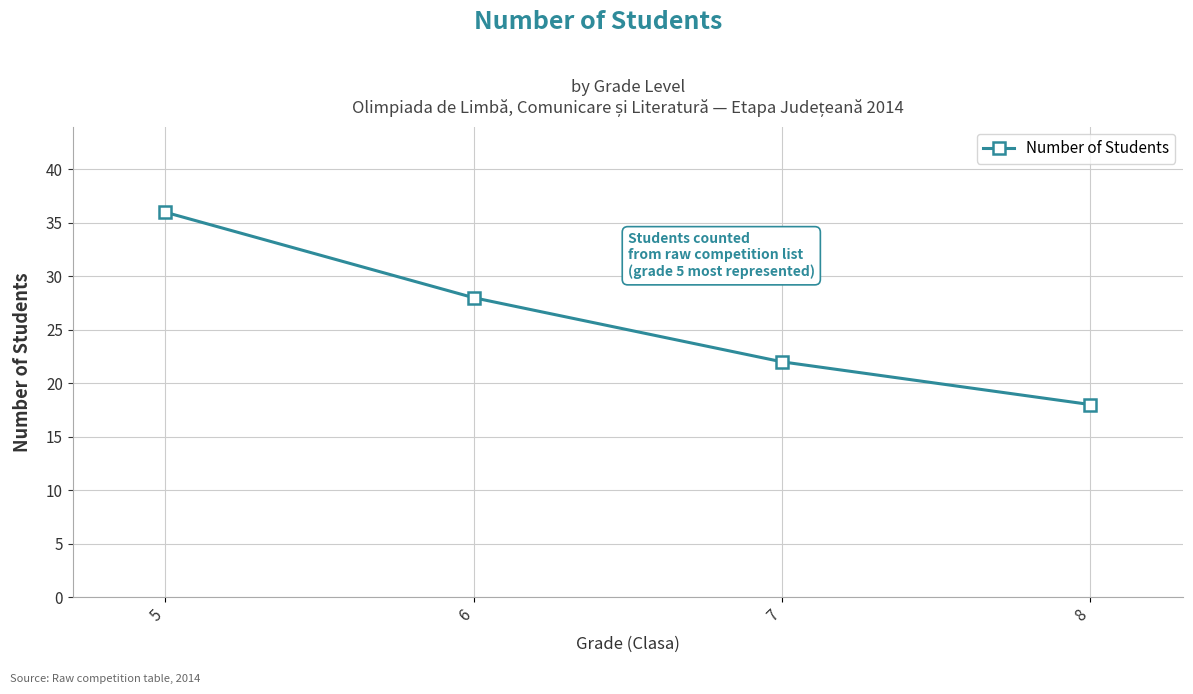

What is the value of the 1st point from the left?

36